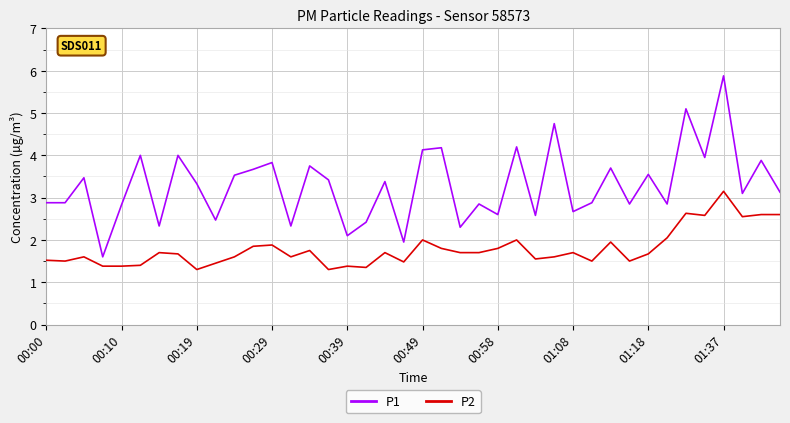

Rank the series by their maximum value, from lowest to highest.

P2, P1